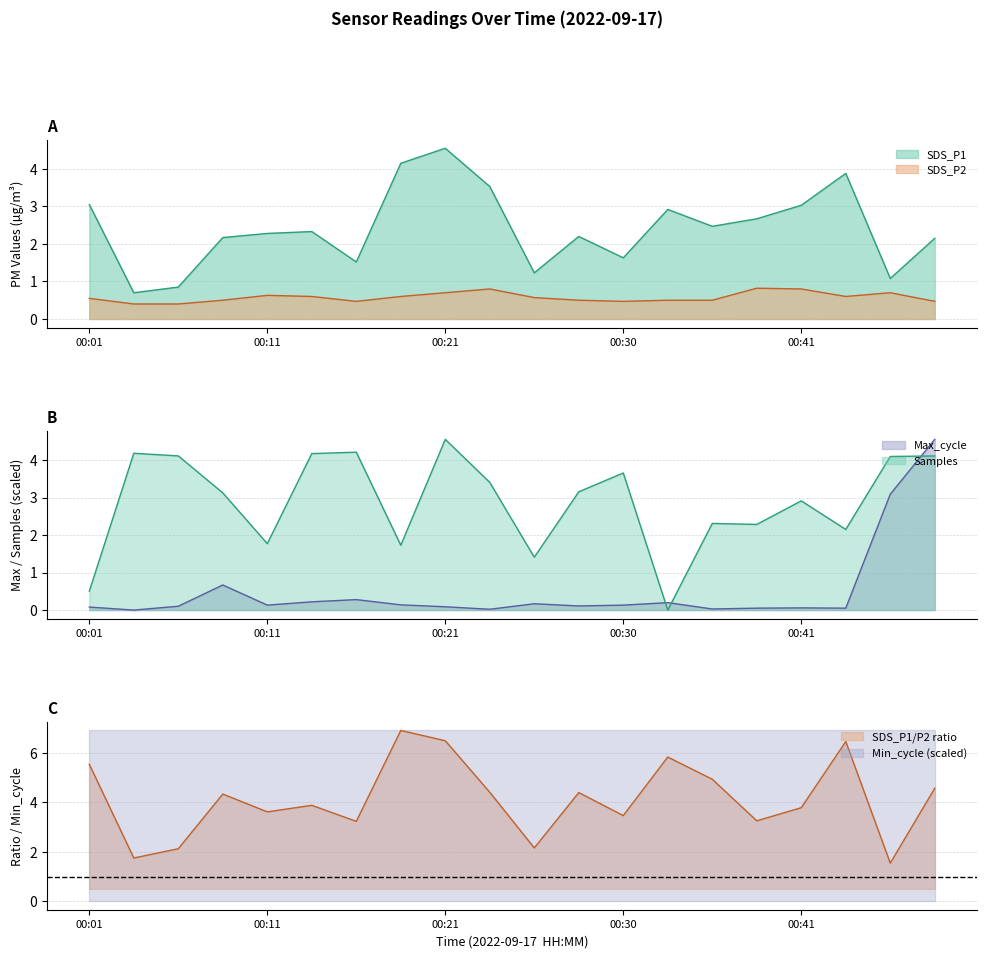

True or false: SDS_P1 has a value of 1.6 at 00:30.

True